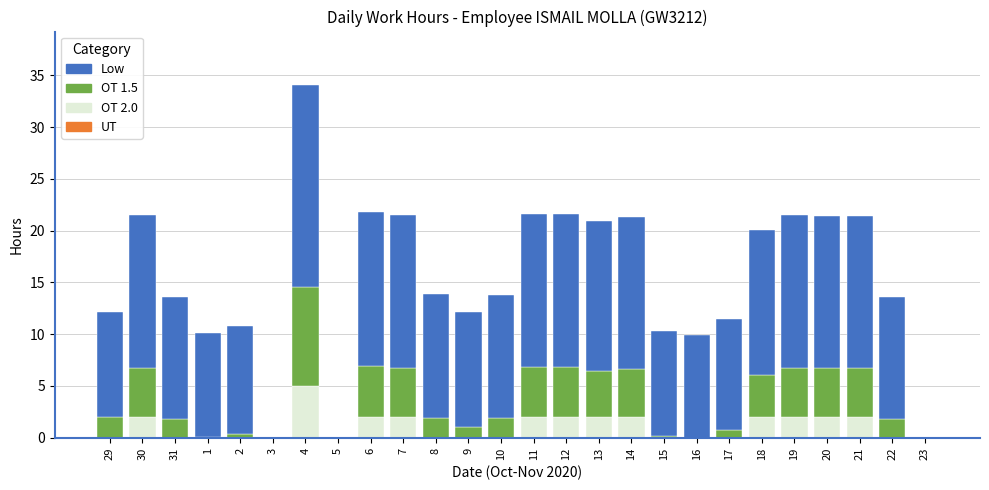

At which category is the sum across all series the highest?

4